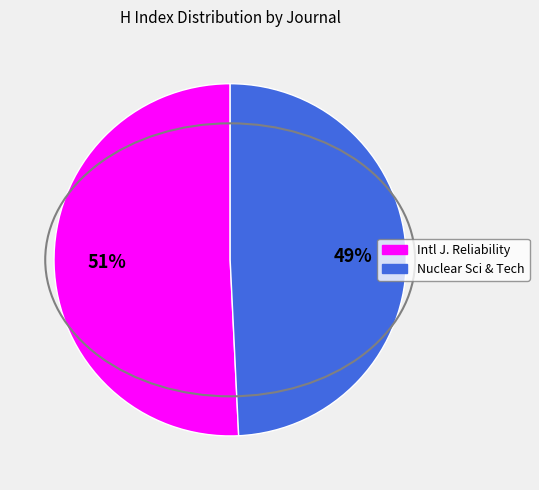

To the nearest percent, what is the average slice percentage?

50%